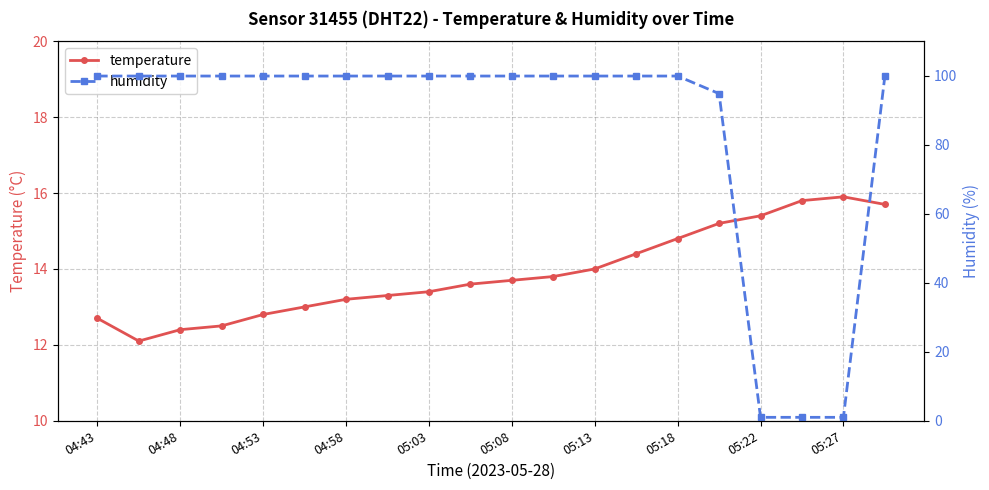

What is the minimum value shown in the chart?

1.0